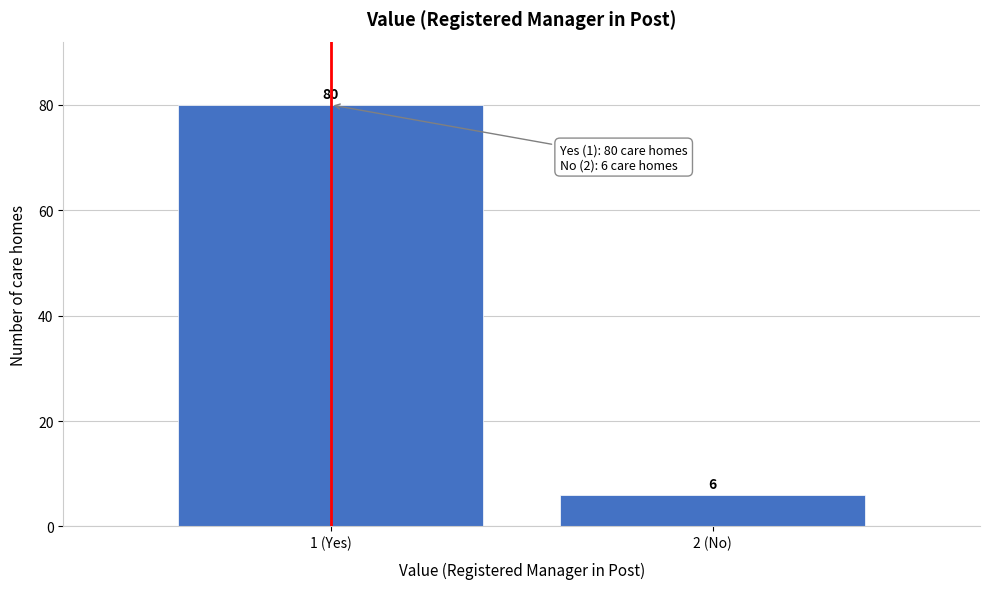

Reading left to right, what are all the values shown in this chart?

80	6